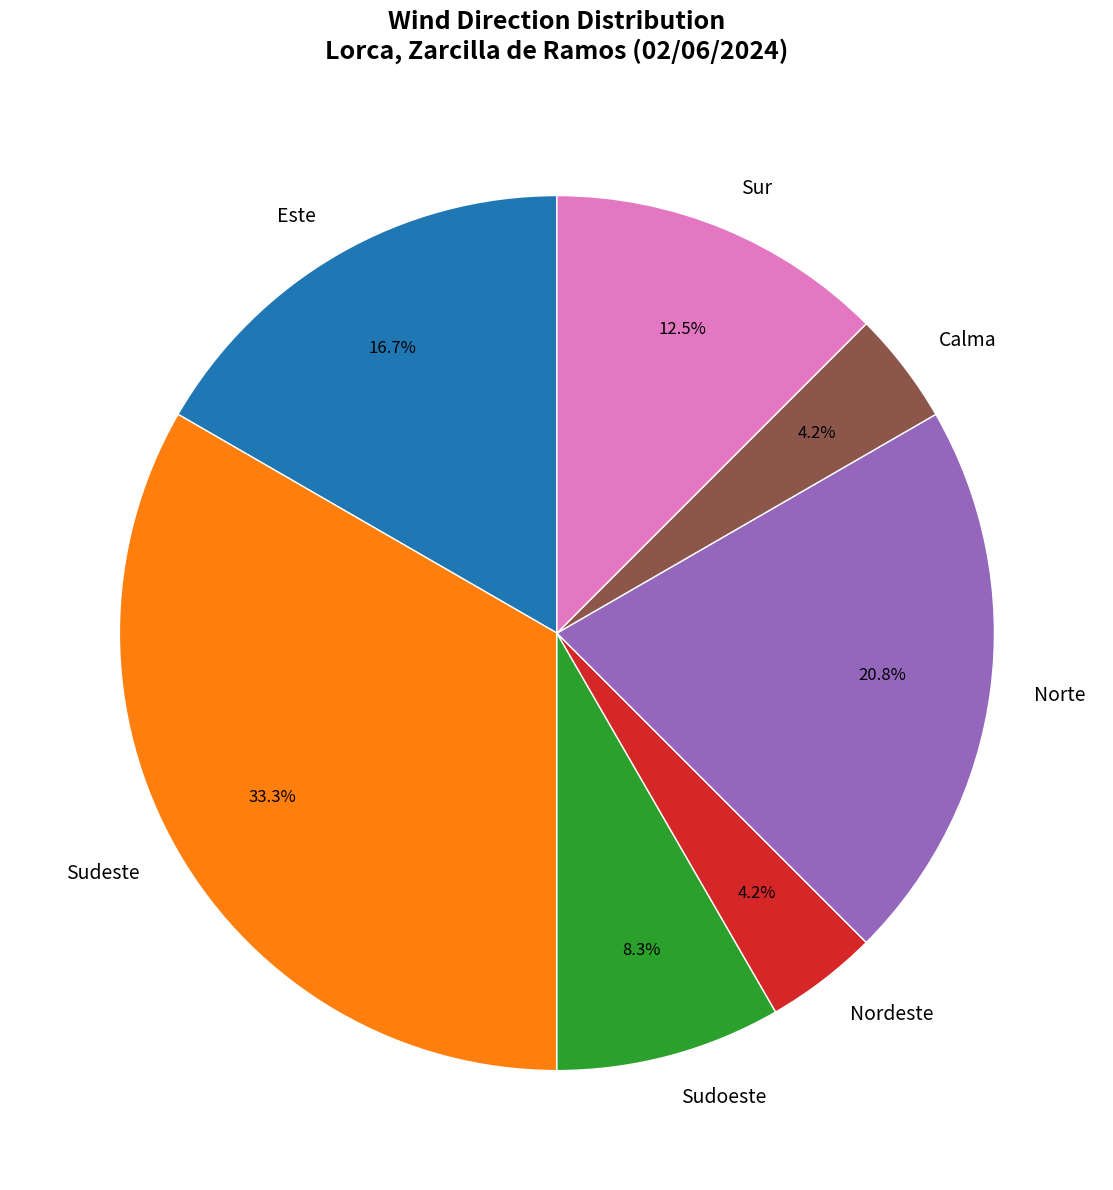

How many slices are in this pie chart?

7